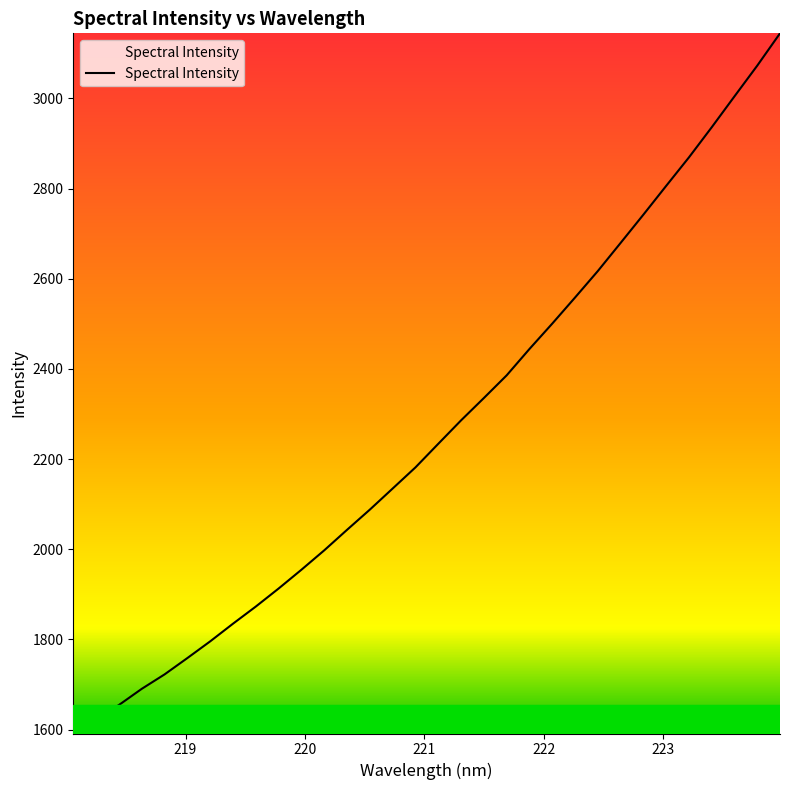

What is the smallest value displayed?

1591.2